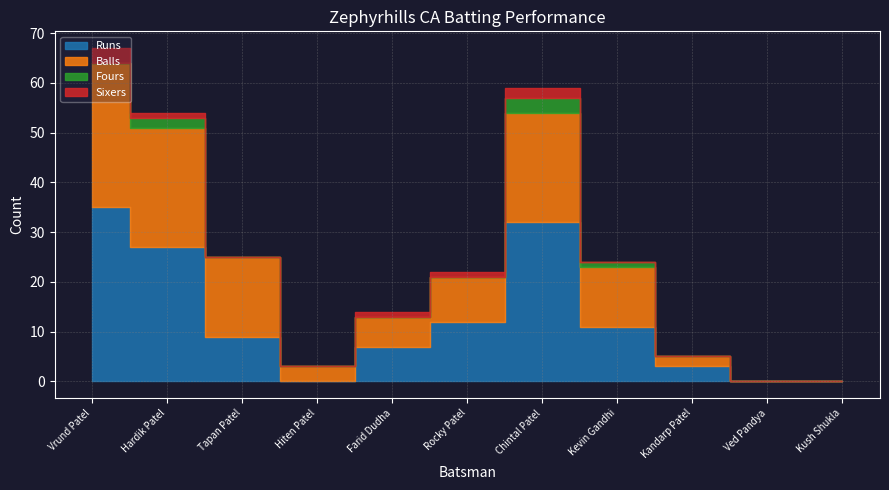

True or false: Runs and Sixers intersect in this chart.

False